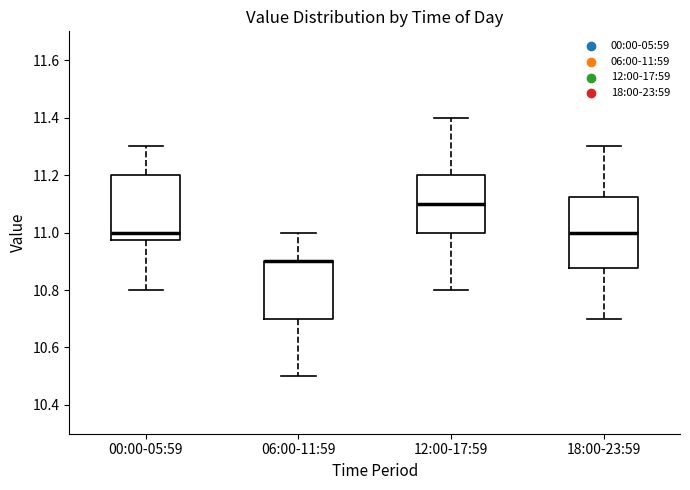

Reading left to right, transcribe this box plot: for each box, give where its median line is, the range the box spans, and where its two whiskers end, as read against the y-axis. The values are not printed on the chart, so give them approximately, as read against the axis.

00:00-05:59: median 11.00, box 10.98 to 11.20, whiskers 10.80 to 11.30
06:00-11:59: median 10.90 (drawn on the box's upper edge), box 10.70 to 10.90, whiskers 10.50 to 11.00
12:00-17:59: median 11.10, box 11.00 to 11.20, whiskers 10.80 to 11.40
18:00-23:59: median 11.00, box 10.88 to 11.12, whiskers 10.70 to 11.30